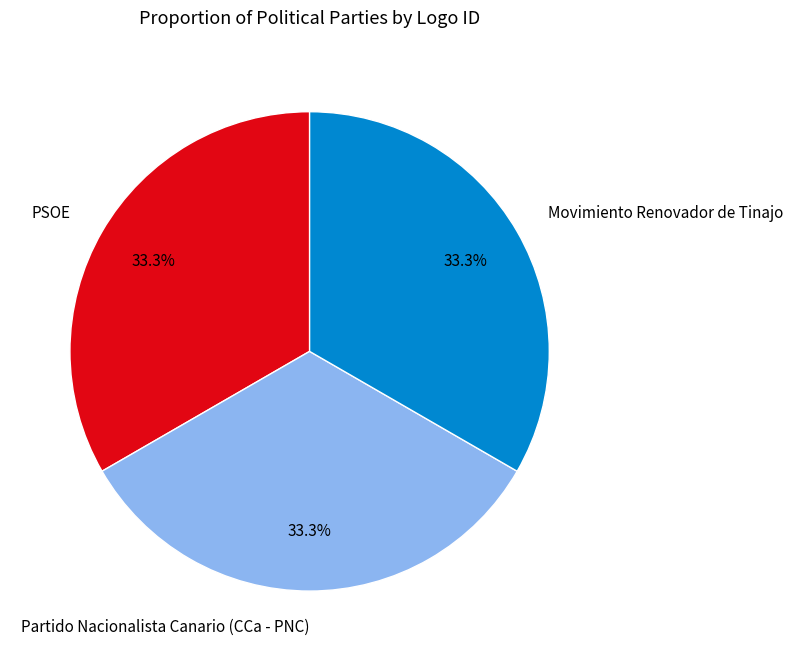

Is Movimiento Renovador de Tinajo the majority of the pie?

No